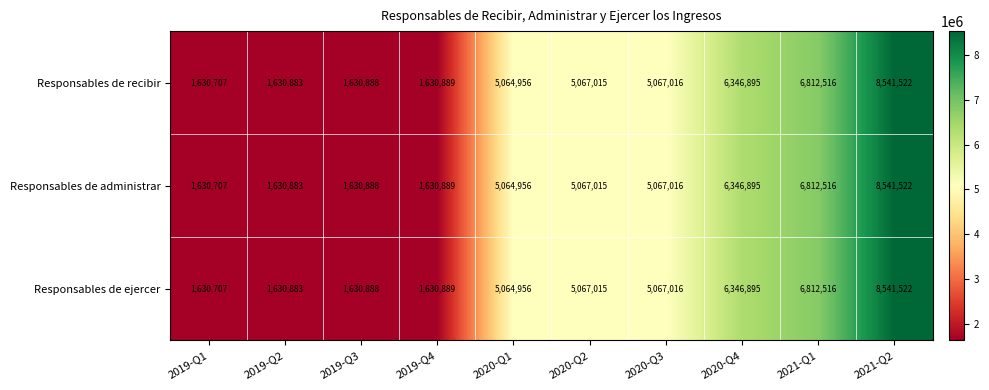

What is the sum of the Responsables de administrar values at 2021-Q2 and 2020-Q3?

13608538